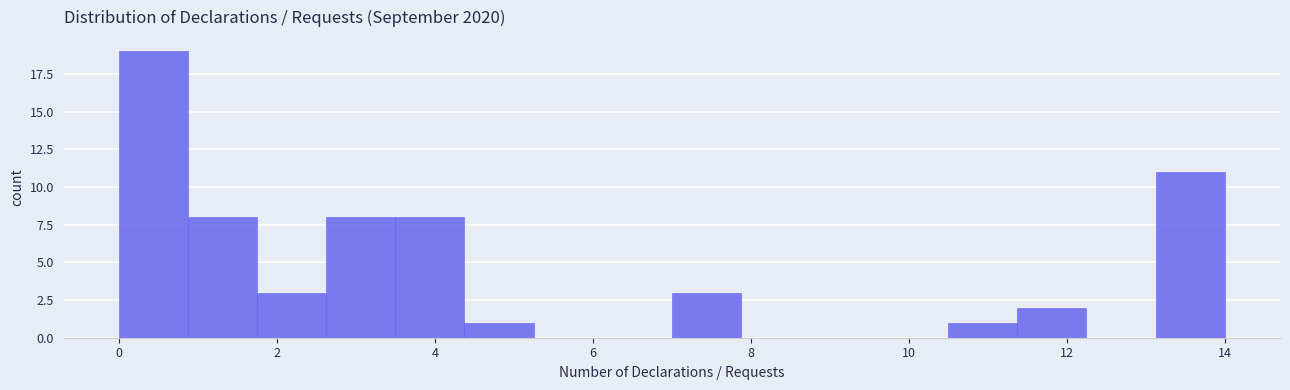

Reading left to right, list every bar in this chart as the range it spans on the x-axis followed by its height. Neither the bar edges nor the heights are printed on the chart, so give them approximately, as read against the axes.

0.0 to 0.8: 19
0.8 to 1.8: 8
1.8 to 2.6: 3
2.6 to 3.6: 8
3.6 to 4.4: 8
4.4 to 5.2: 1
5.2 to 6.2: 0
6.2 to 7.0: 0
7.0 to 7.8: 3
7.8 to 8.8: 0
8.8 to 9.6: 0
9.6 to 10.6: 0
10.6 to 11.4: 1
11.4 to 12.2: 2
12.2 to 13.2: 0
13.2 to 14.0: 11